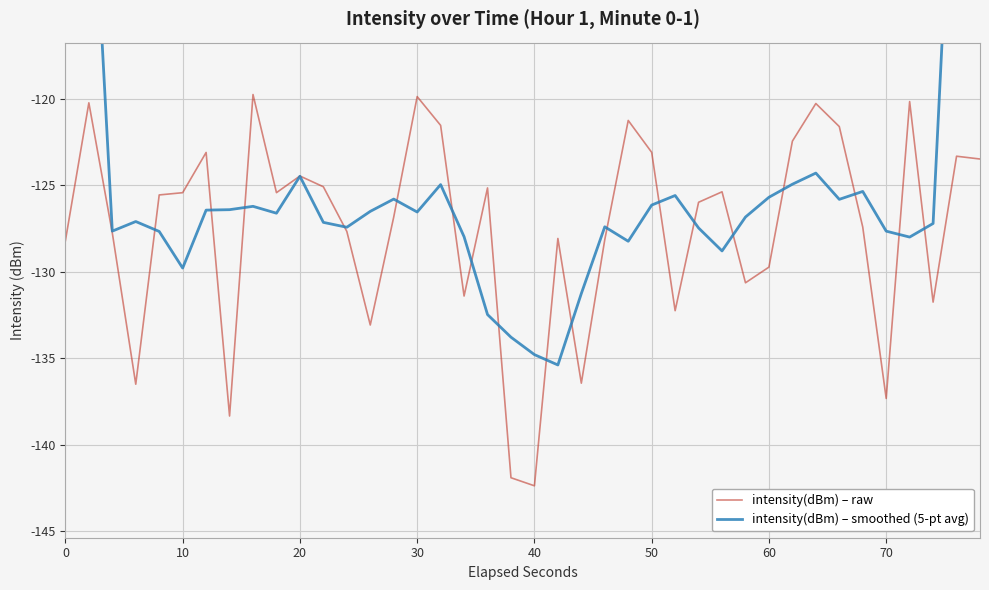

The intensity(dBm) – raw series shows -124.5 at 20. True or false?

True